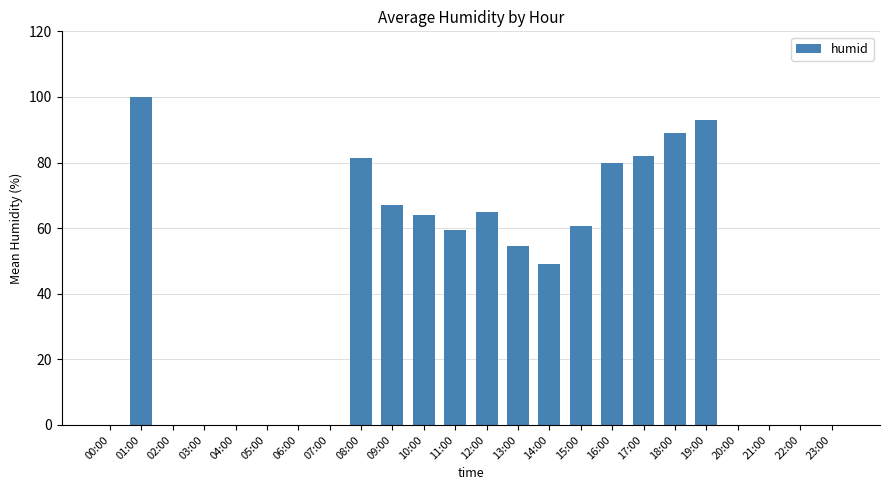

At which category does the chart reach its peak across all series?

01:00